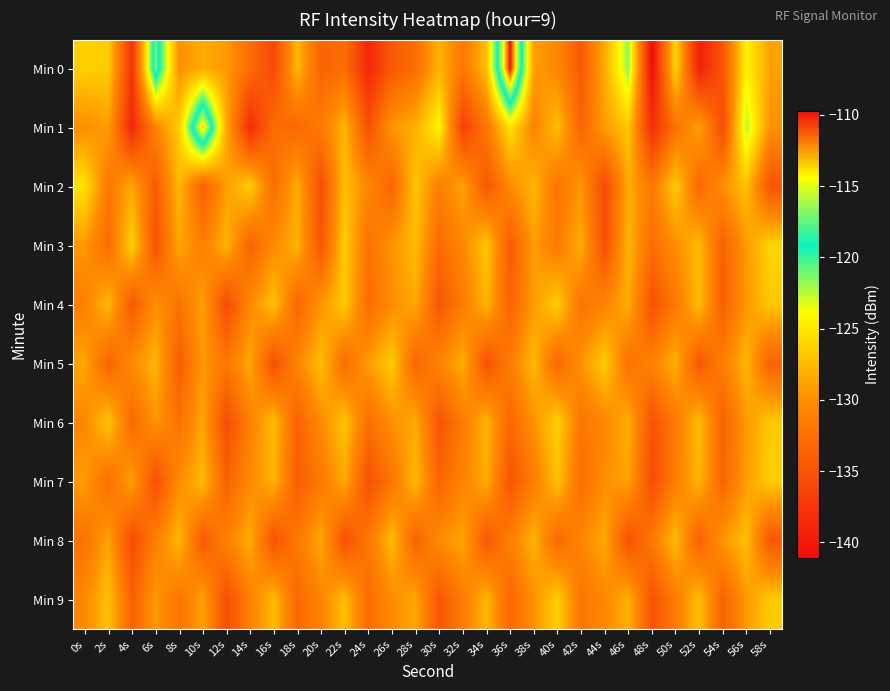

Which category has the highest value across all series?

36s